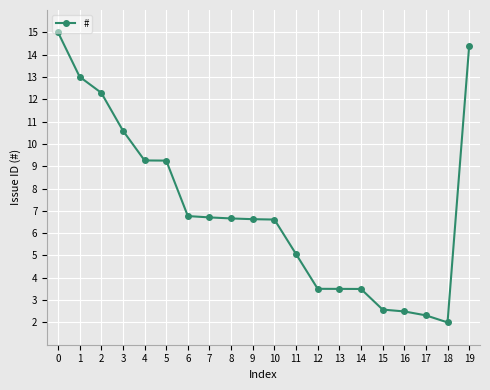

True or false: the data shows 13.1 at 5.

False